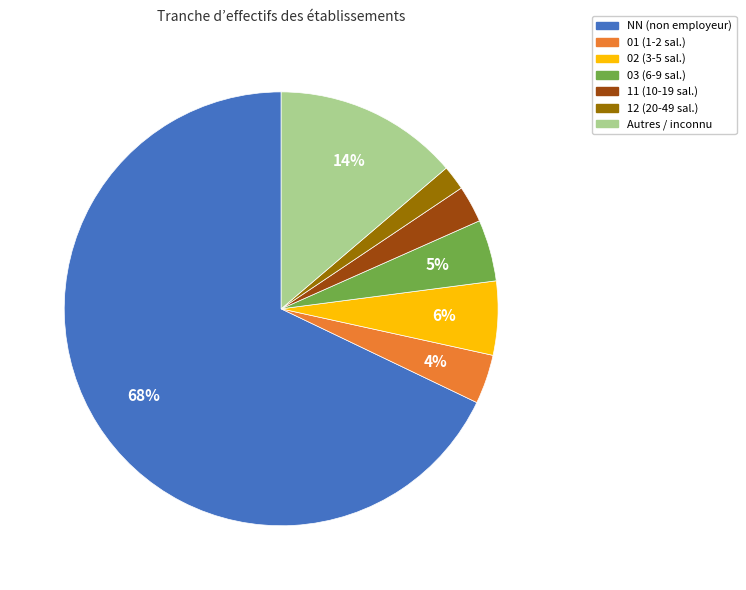

Is there a majority slice in this chart?

Yes